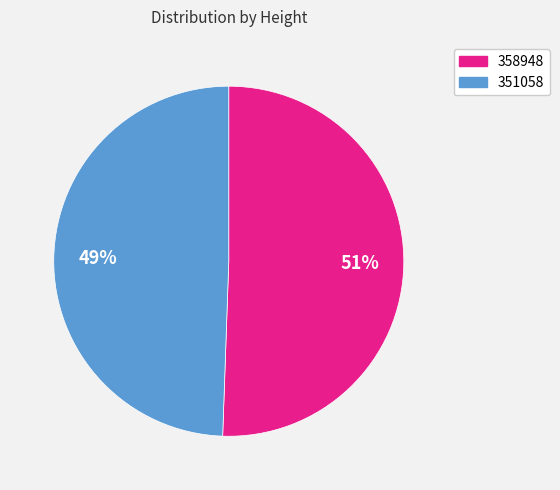

Is the sum of 358948 and 351058 greater than half?

Yes